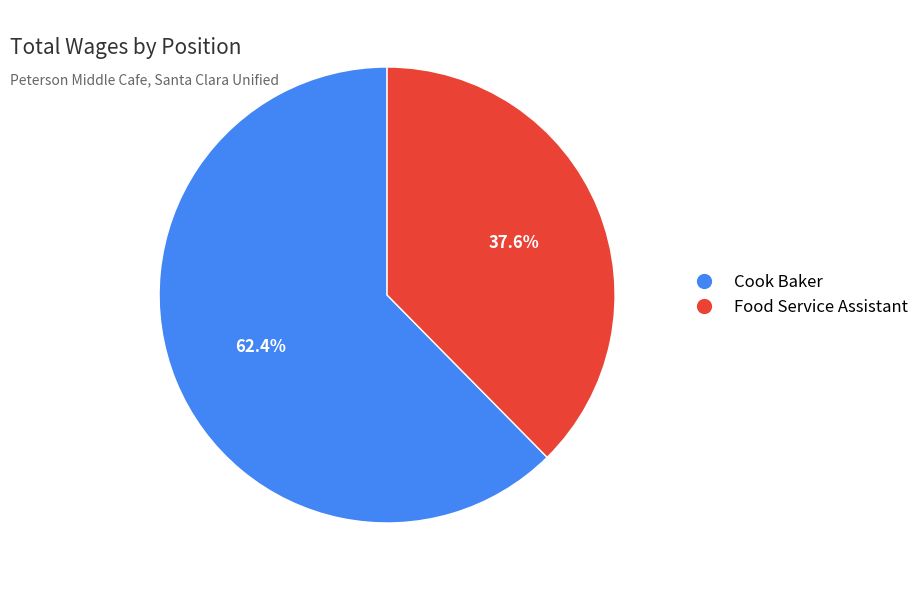

To the nearest percent, what portion does Food Service Assistant represent?

38%